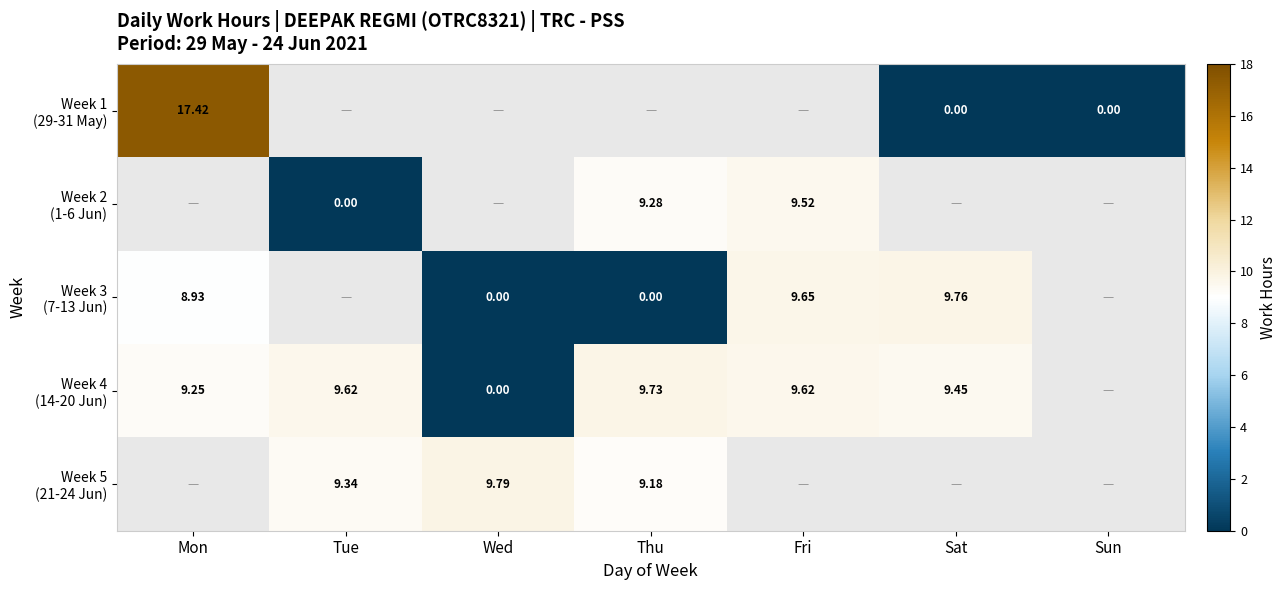

What is the maximum value shown in the chart?

17.4